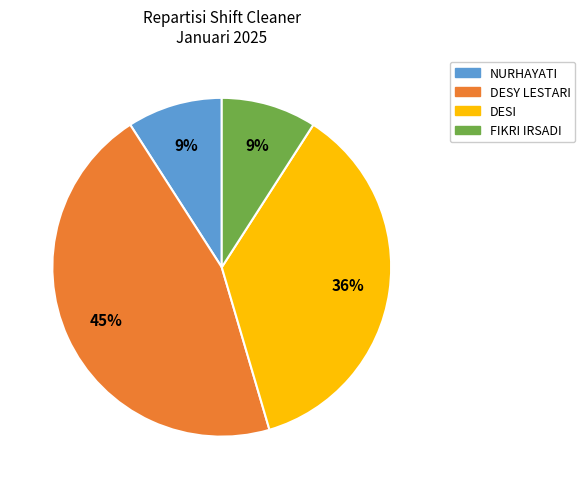

To the nearest percent, what is the average slice percentage?

25%